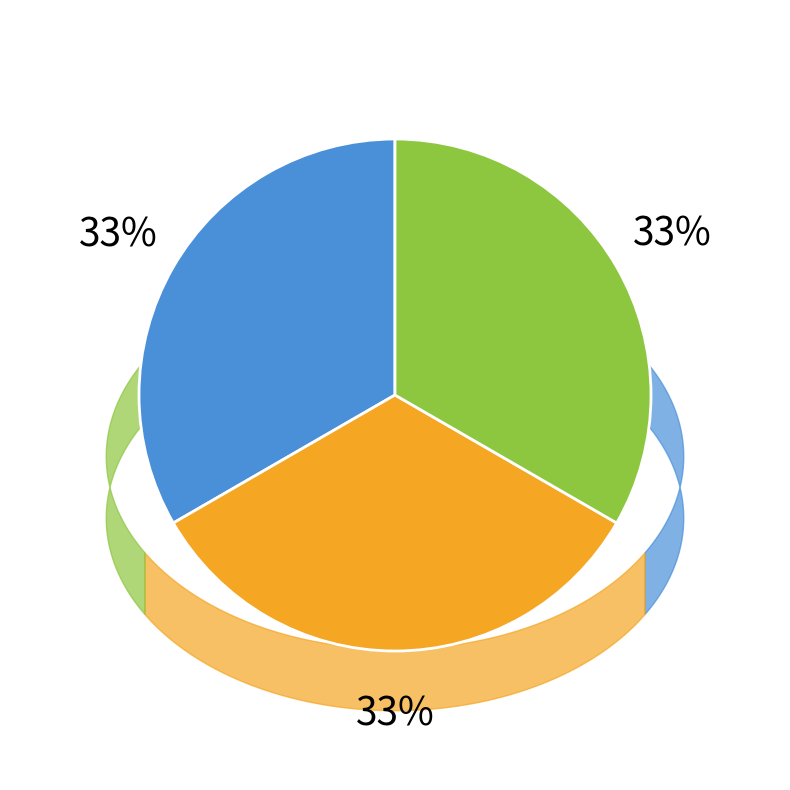

Is there a majority slice in this chart?

No